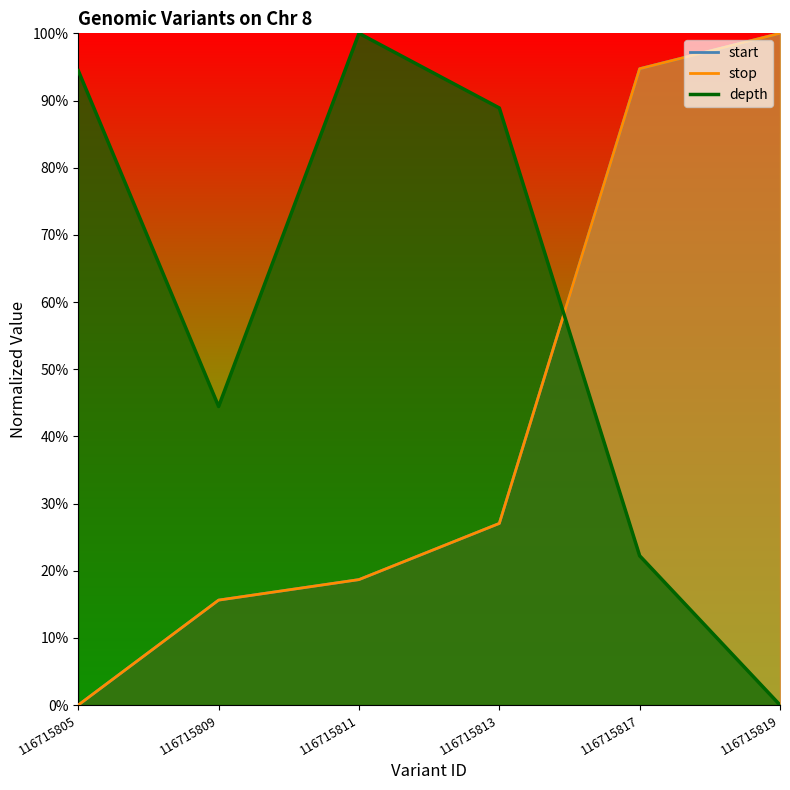

The stop series shows 0.2 at 116715811. True or false?

True